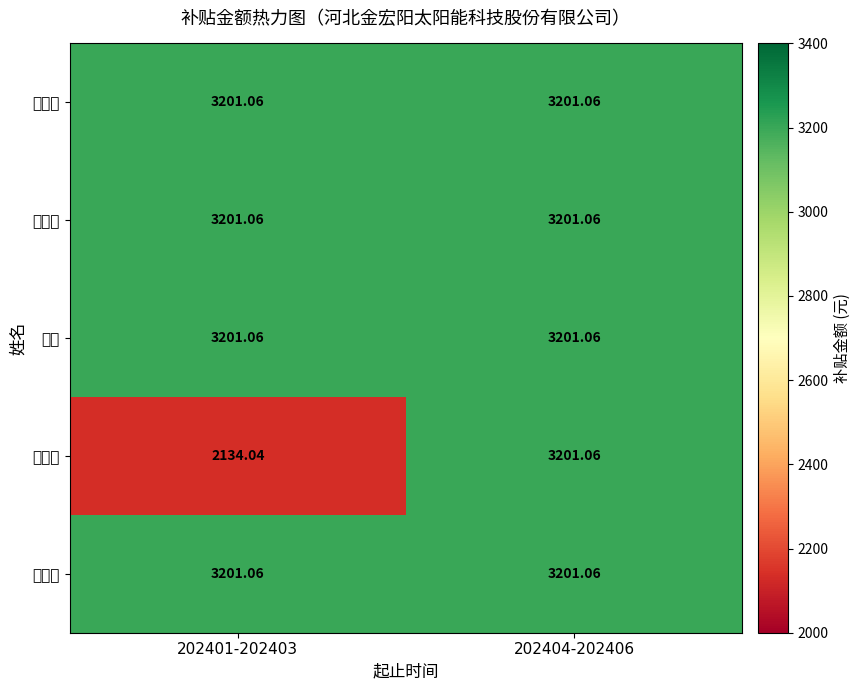

Which series changed the most between 202401-202403 and 202404-202406?

朱明川